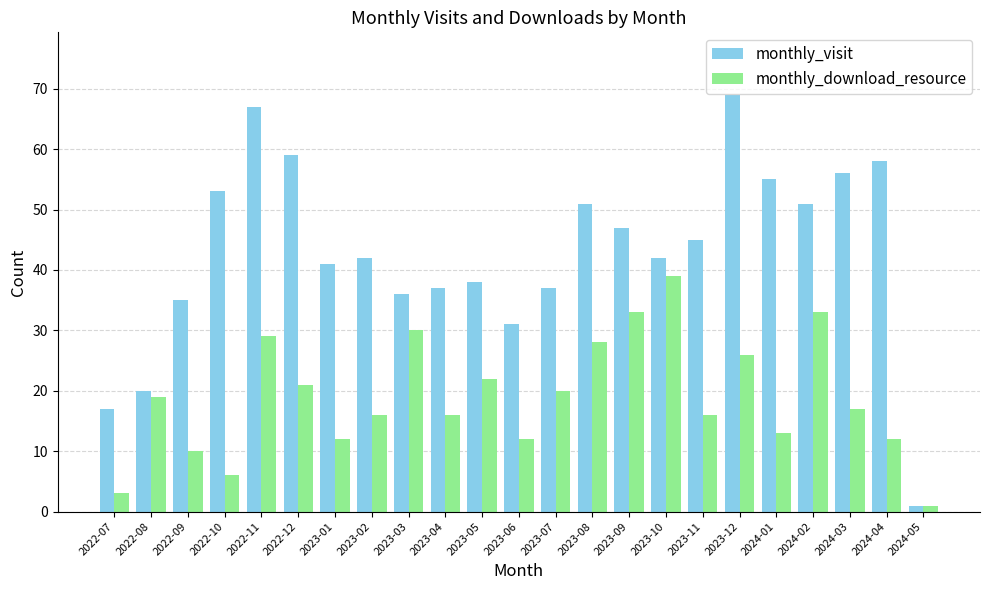

What is the average value of the monthly_visit series?

43